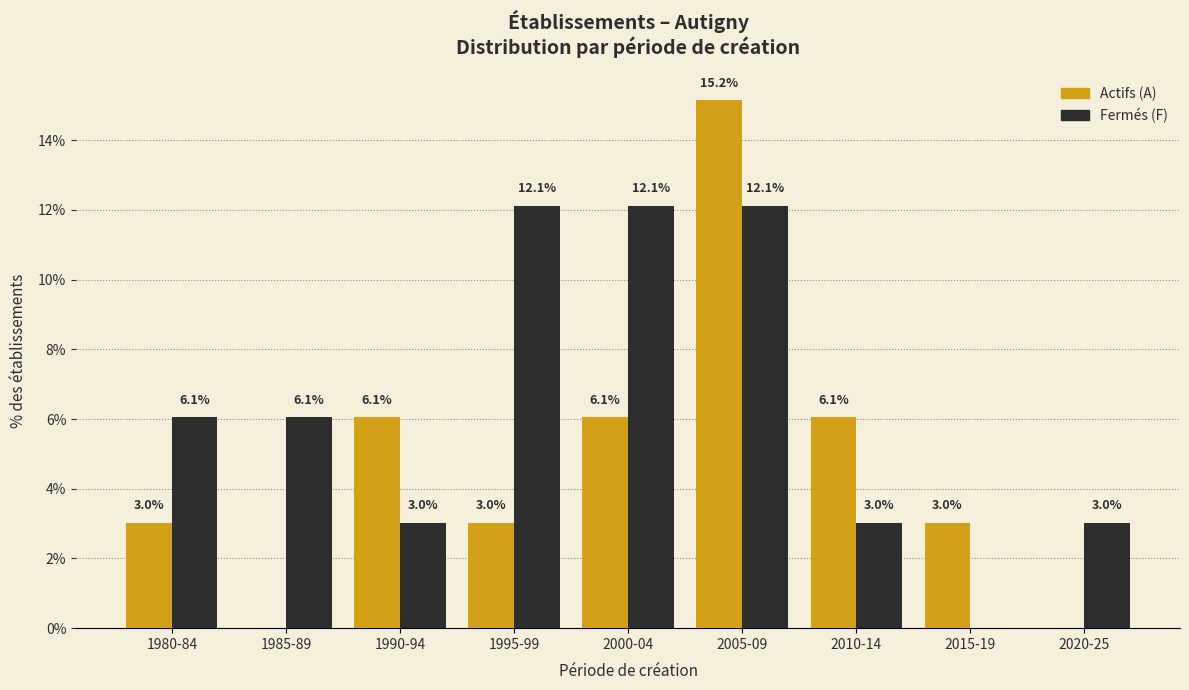

Reading left to right, extract all data points from this chart.

Actifs (A): 1980-84=3.0	1985-89=0.0	1990-94=6.1	1995-99=3.0	2000-04=6.1	2005-09=15.2	2010-14=6.1	2015-19=3.0	2020-25=0.0
Fermés (F): 1980-84=6.1	1985-89=6.1	1990-94=3.0	1995-99=12.1	2000-04=12.1	2005-09=12.1	2010-14=3.0	2015-19=0.0	2020-25=3.0